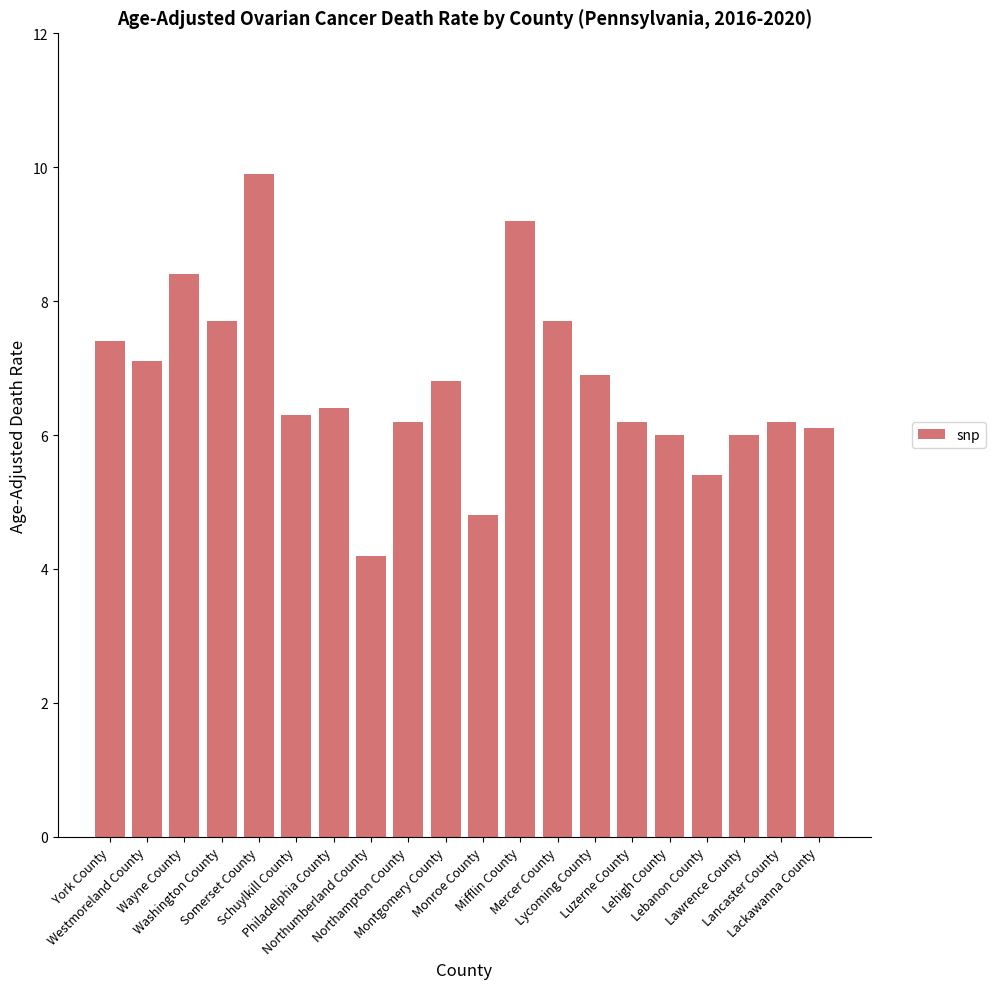

What is the difference between the maximum and minimum values?

5.7